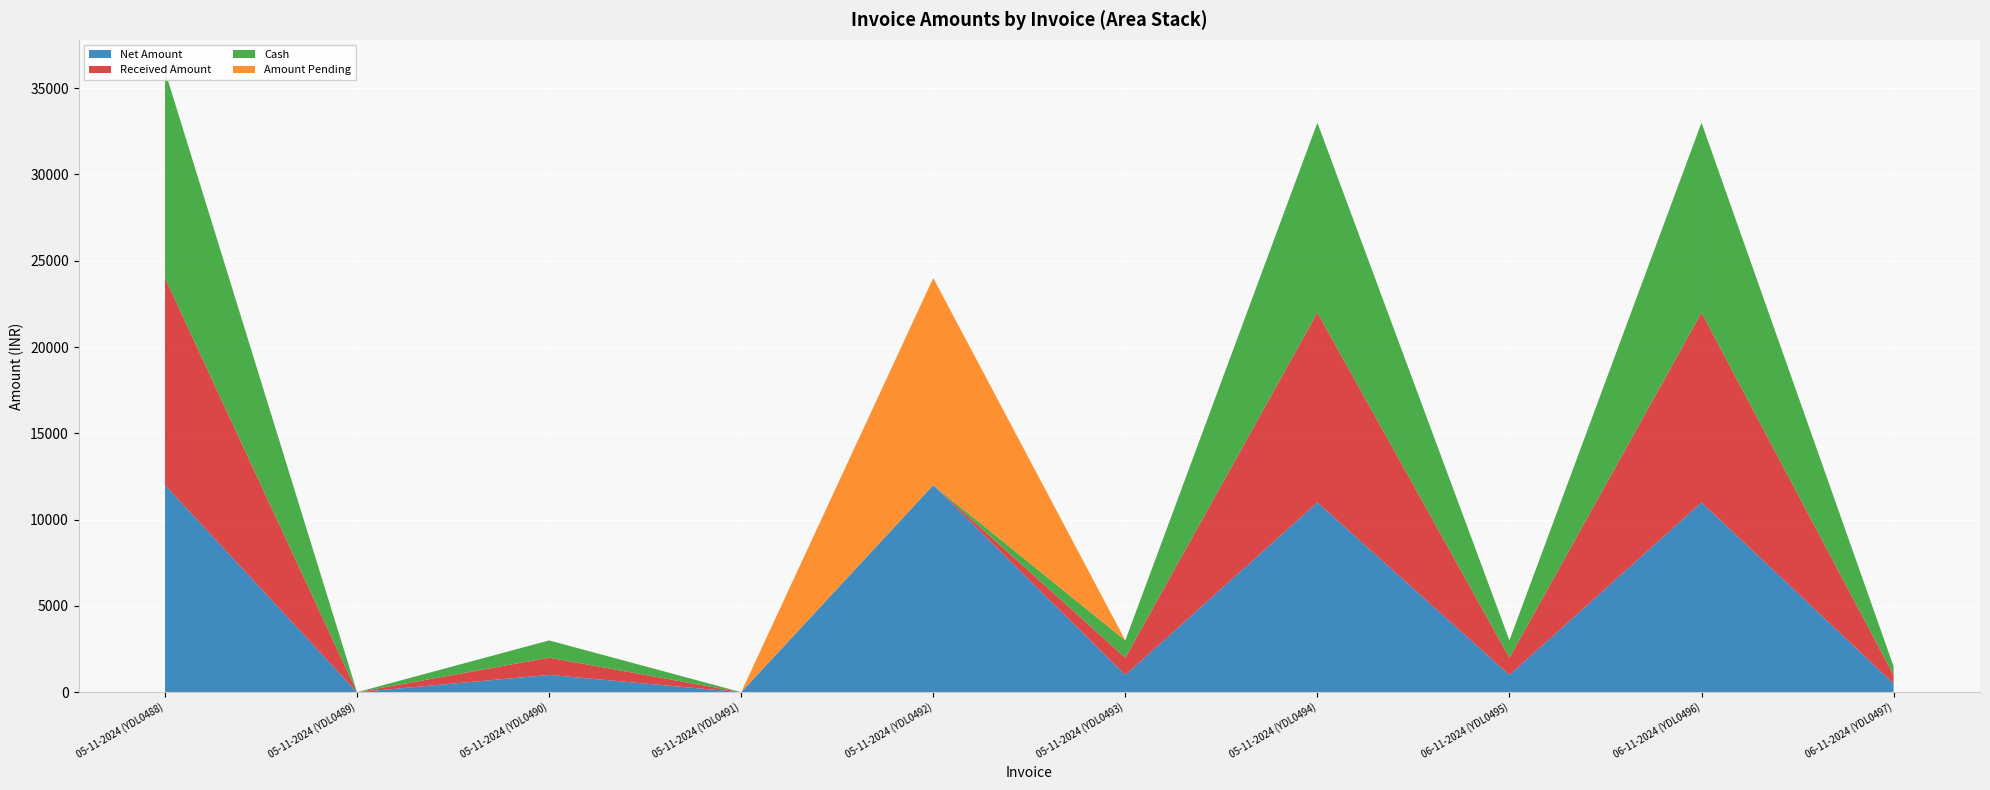

Reading left to right, transcribe all the data shown in this chart.

Net Amount: 05-11-2024 (YDL0488)=12000	05-11-2024 (YDL0489)=0	05-11-2024 (YDL0490)=1000	05-11-2024 (YDL0491)=0	05-11-2024 (YDL0492)=12000	05-11-2024 (YDL0493)=1000	05-11-2024 (YDL0494)=11000	06-11-2024 (YDL0495)=1000	06-11-2024 (YDL0496)=11000	06-11-2024 (YDL0497)=500
Received Amount: 05-11-2024 (YDL0488)=12000	05-11-2024 (YDL0489)=0	05-11-2024 (YDL0490)=1000	05-11-2024 (YDL0491)=0	05-11-2024 (YDL0492)=0	05-11-2024 (YDL0493)=1000	05-11-2024 (YDL0494)=11000	06-11-2024 (YDL0495)=1000	06-11-2024 (YDL0496)=11000	06-11-2024 (YDL0497)=500
Cash: 05-11-2024 (YDL0488)=12000	05-11-2024 (YDL0489)=0	05-11-2024 (YDL0490)=1000	05-11-2024 (YDL0491)=0	05-11-2024 (YDL0492)=0	05-11-2024 (YDL0493)=1000	05-11-2024 (YDL0494)=11000	06-11-2024 (YDL0495)=1000	06-11-2024 (YDL0496)=11000	06-11-2024 (YDL0497)=500
Amount Pending: 05-11-2024 (YDL0488)=0	05-11-2024 (YDL0489)=0	05-11-2024 (YDL0490)=0	05-11-2024 (YDL0491)=0	05-11-2024 (YDL0492)=12000	05-11-2024 (YDL0493)=0	05-11-2024 (YDL0494)=0	06-11-2024 (YDL0495)=0	06-11-2024 (YDL0496)=0	06-11-2024 (YDL0497)=0